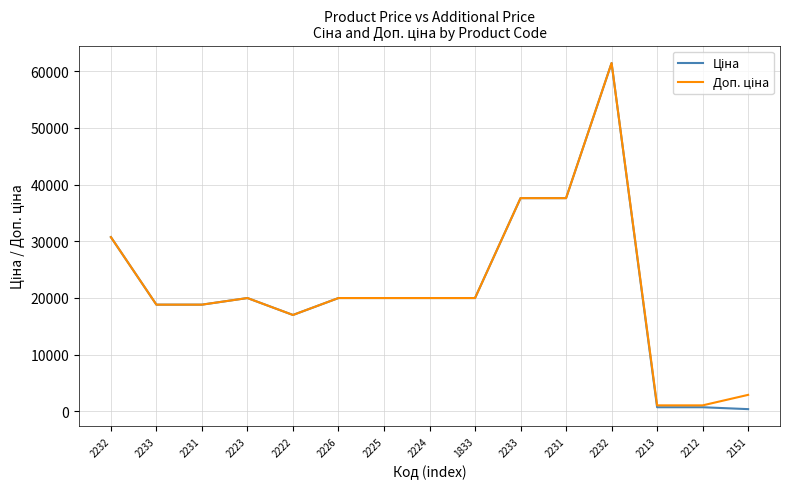

Is this an area chart (filled region under the line)?

No